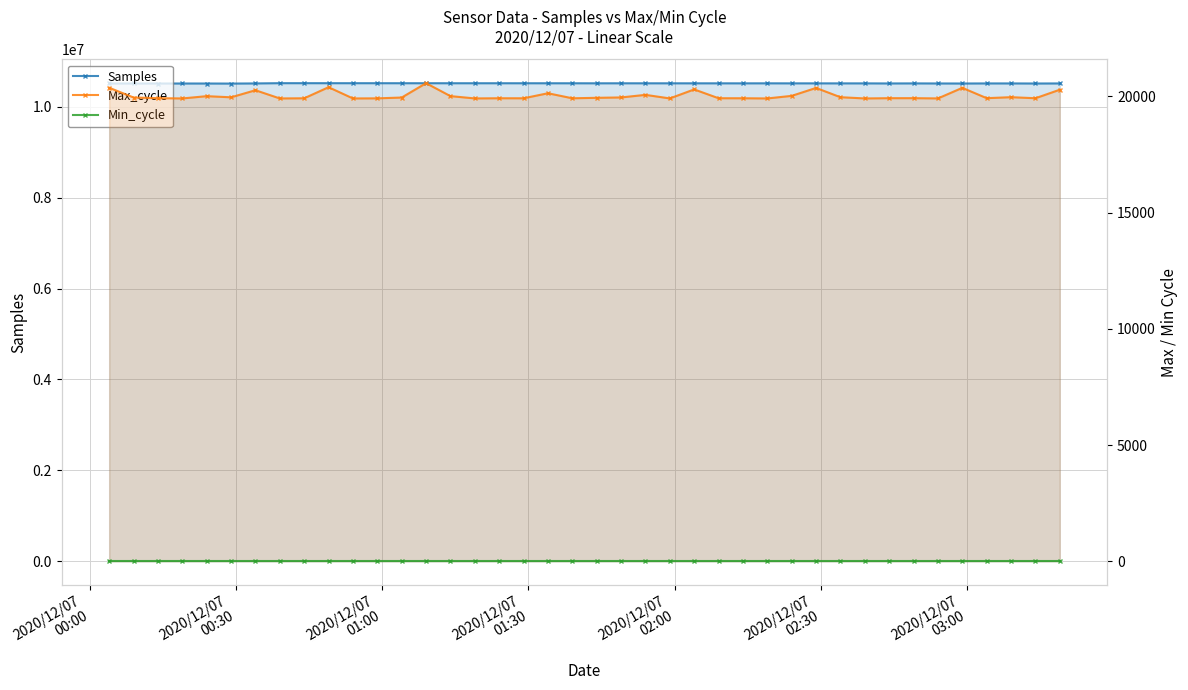

In Max_cycle, how many points are higher than both neighbors (excluding endpoints)?

12